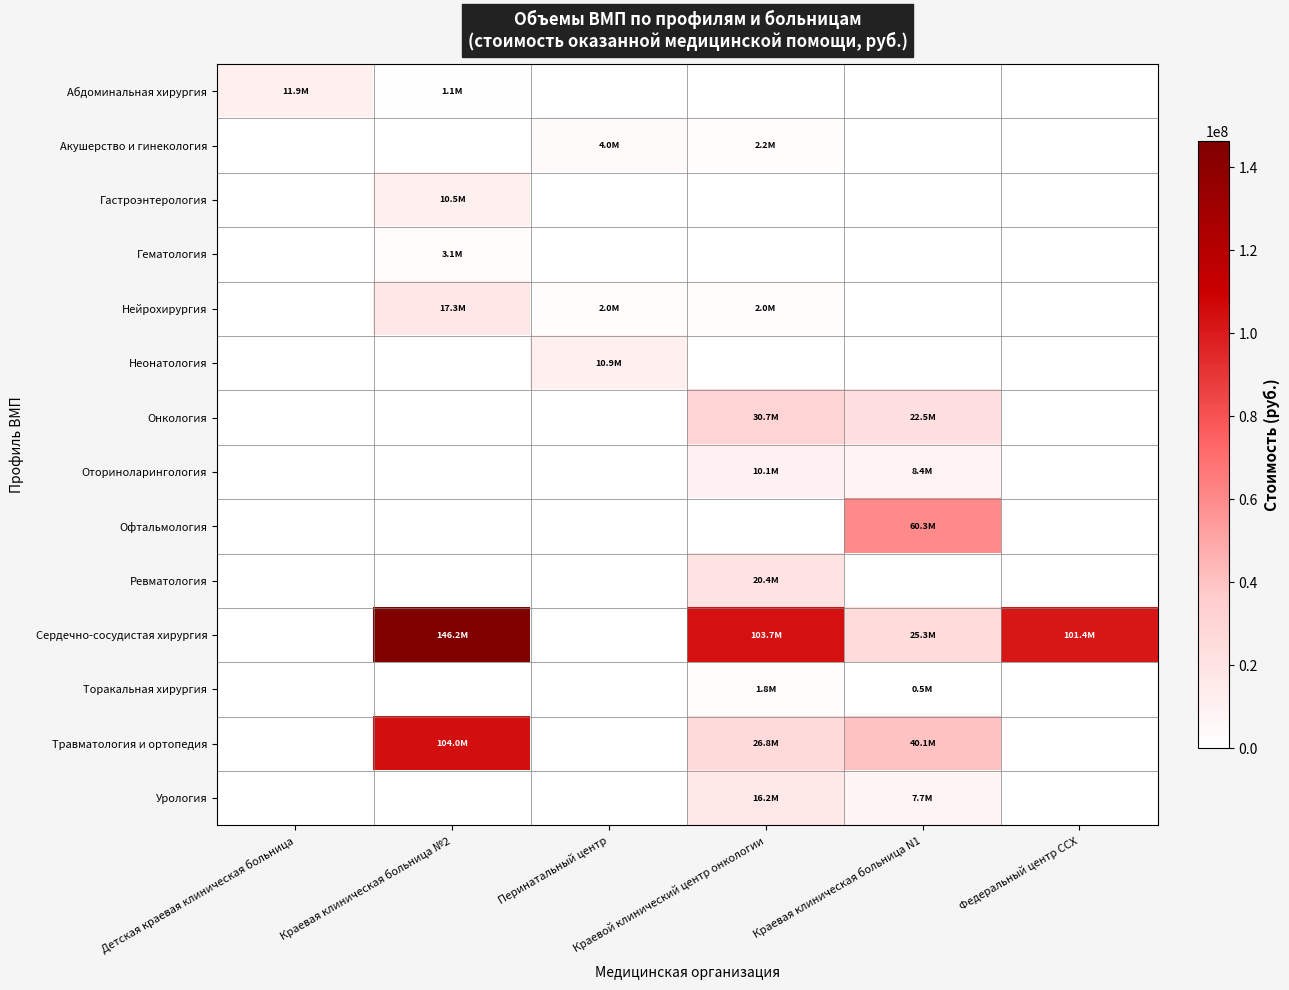

At Перинатальный центр, list the series in order from largest to smallest.

Неонатология, Акушерство и гинекология, Нейрохирургия, Абдоминальная хирургия, Гастроэнтерология, Гематология, Онкология, Оториноларингология, Офтальмология, Ревматология, Сердечно-сосудистая хирургия, Торакальная хирургия, Травматология и ортопедия, Урология